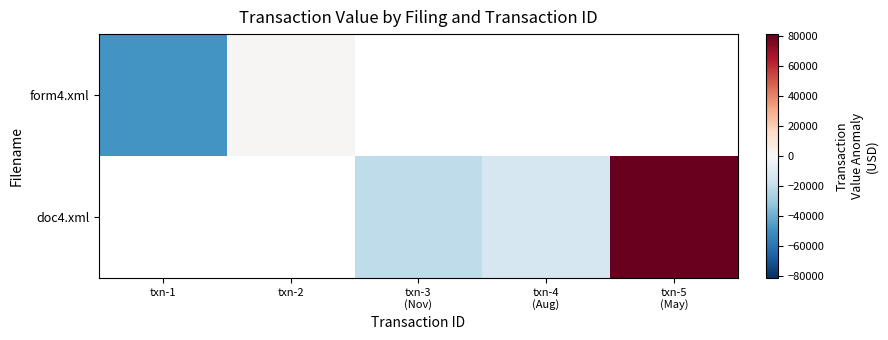

What is the maximum value for form4.xml?

1273.8